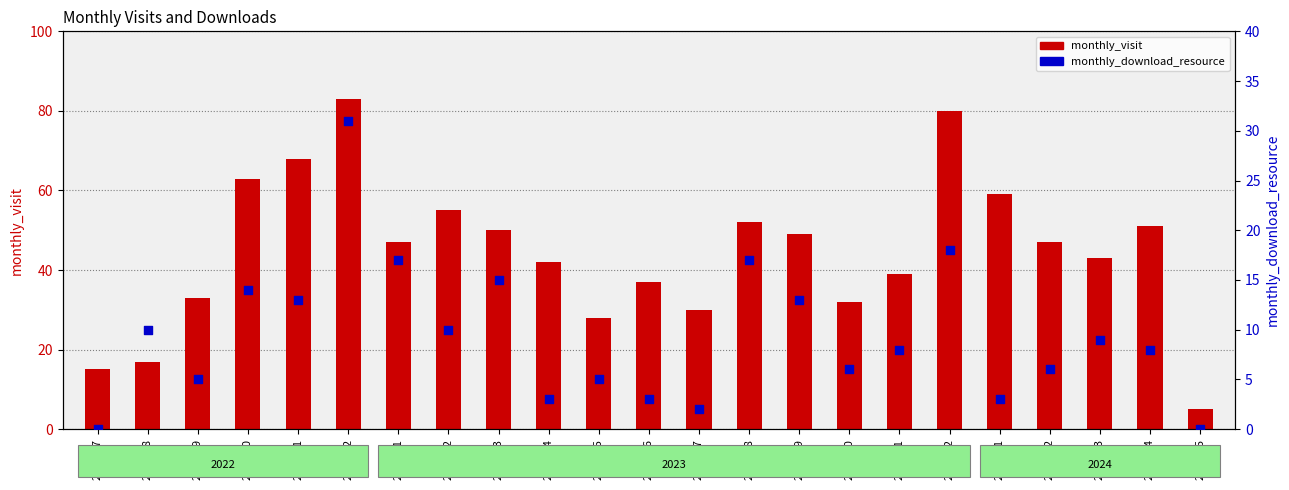

What are all the series names shown in the legend?

monthly_visit, monthly_download_resource